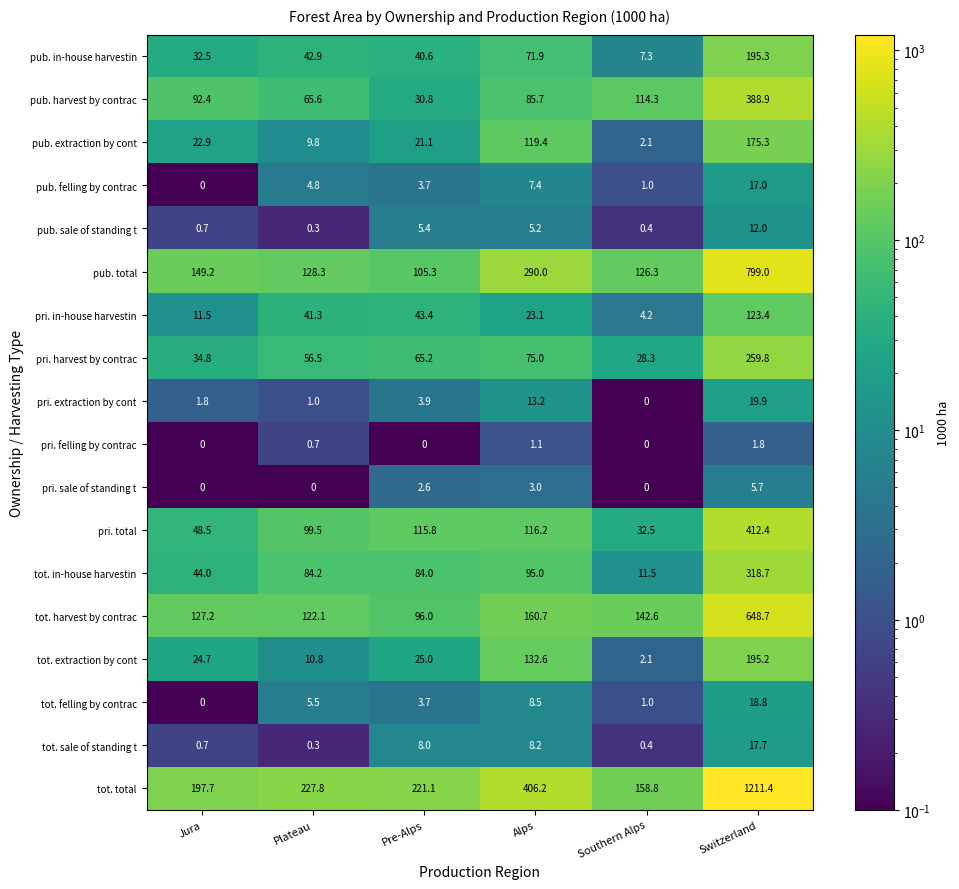

What is the highest value of the tot. sale of standing t series?

17.7